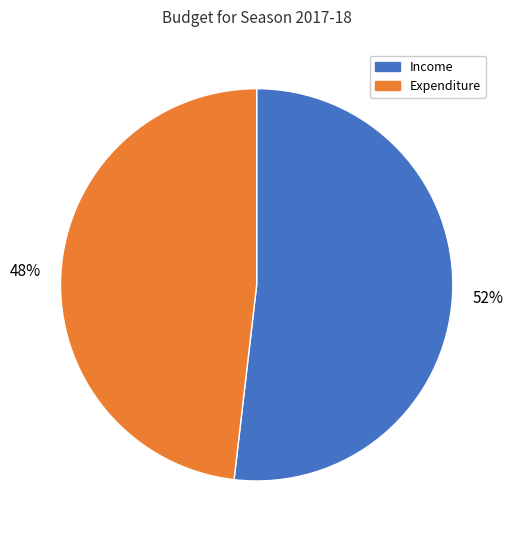

Is the sum of Income and Expenditure greater than half?

Yes